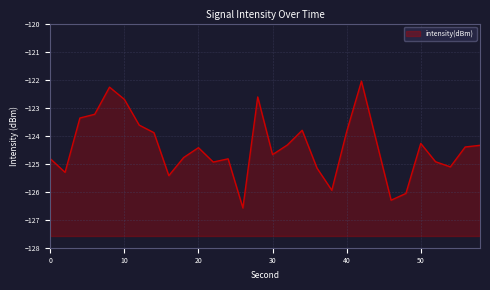

At which category does the data reach its first local peak?

8